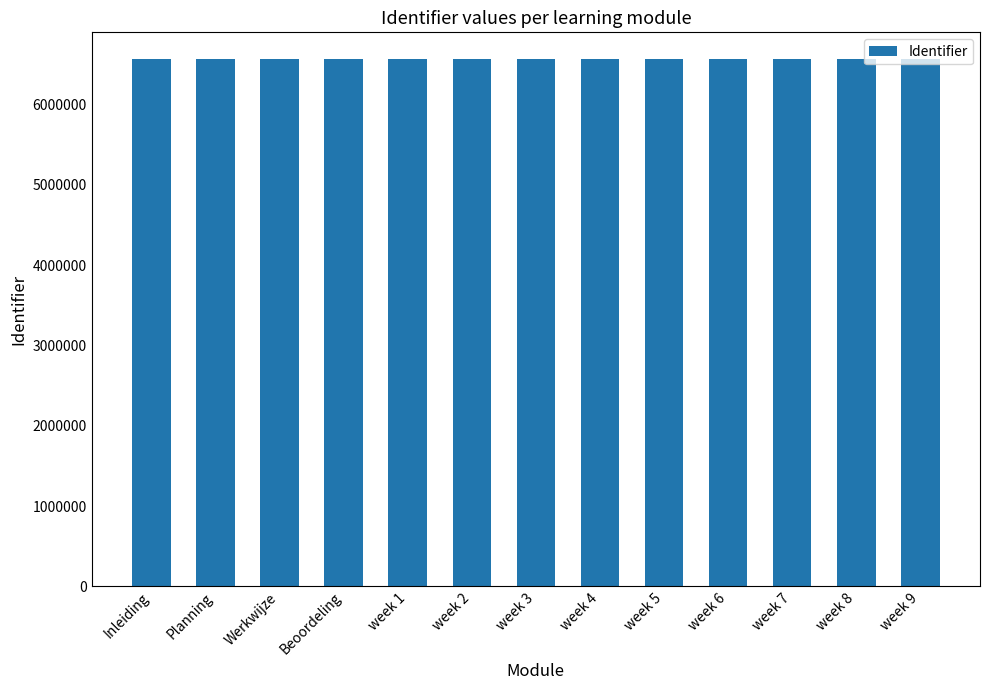

What is the ratio of the value at week 5 to the value at Planning?

1.0